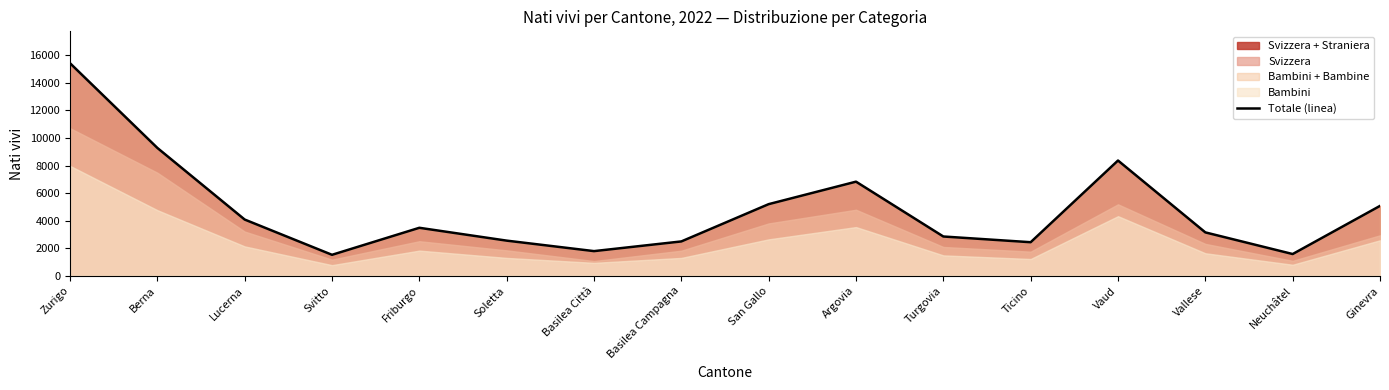

Rank the categories by value from lowest to highest.

Svitto, Neuchâtel, Basilea Città, Ticino, Basilea Campagna, Soletta, Turgovia, Vallese, Friburgo, Lucerna, Ginevra, San Gallo, Argovia, Vaud, Berna, Zurigo